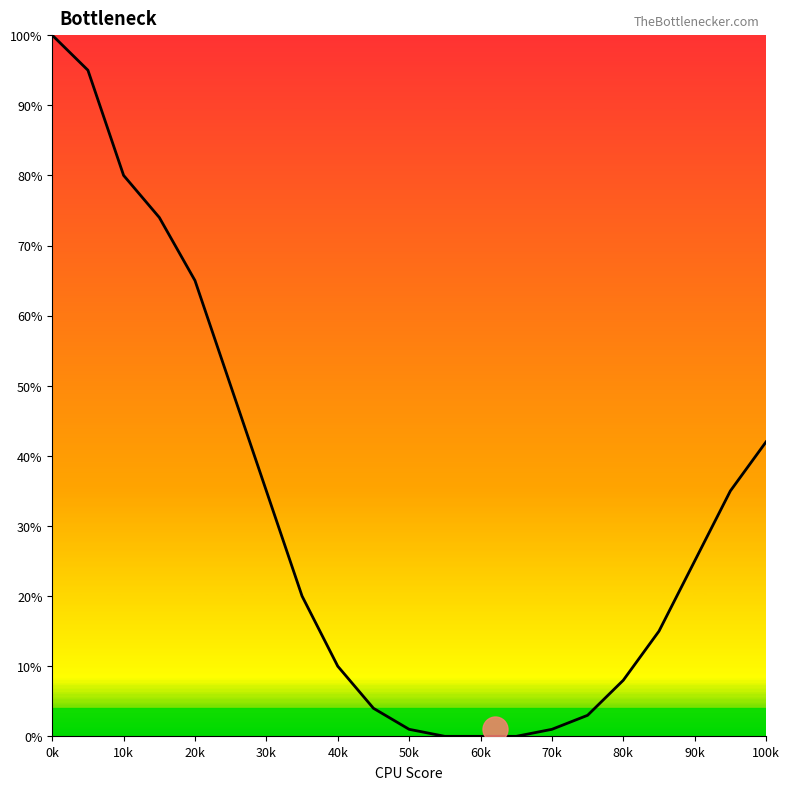

What is the difference between the maximum and minimum values?

100